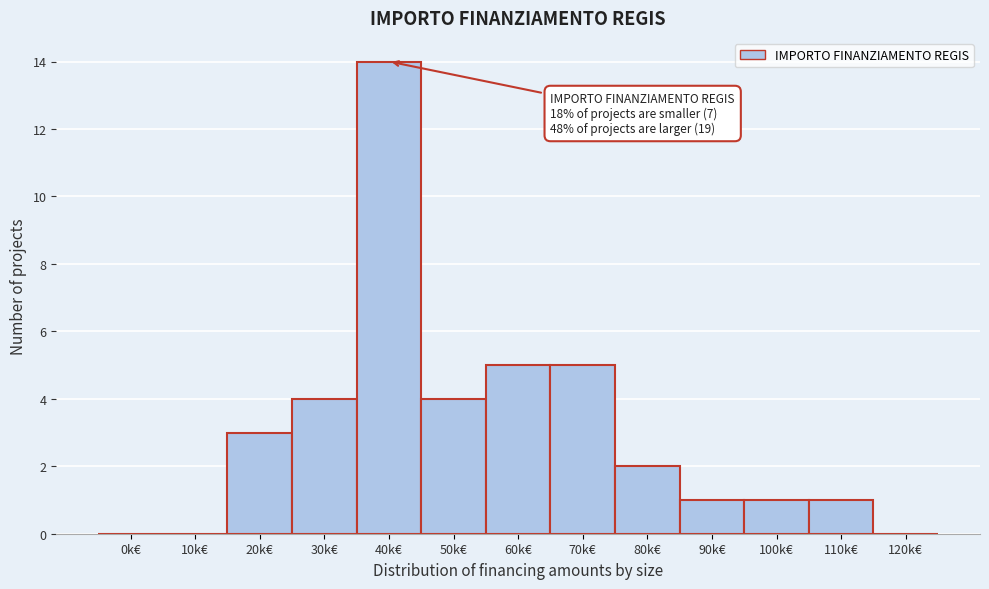

Reading left to right, what are all the values shown in this chart?

0k€=0	10k€=0	20k€=3	30k€=4	40k€=14	50k€=4	60k€=5	70k€=5	80k€=2	90k€=1	100k€=1	110k€=1	120k€=0